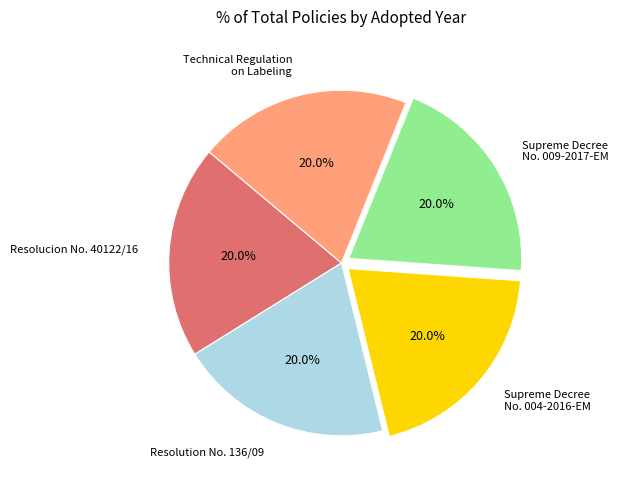

Is Supreme Decree No. 004-2016-EM the majority of the pie?

No